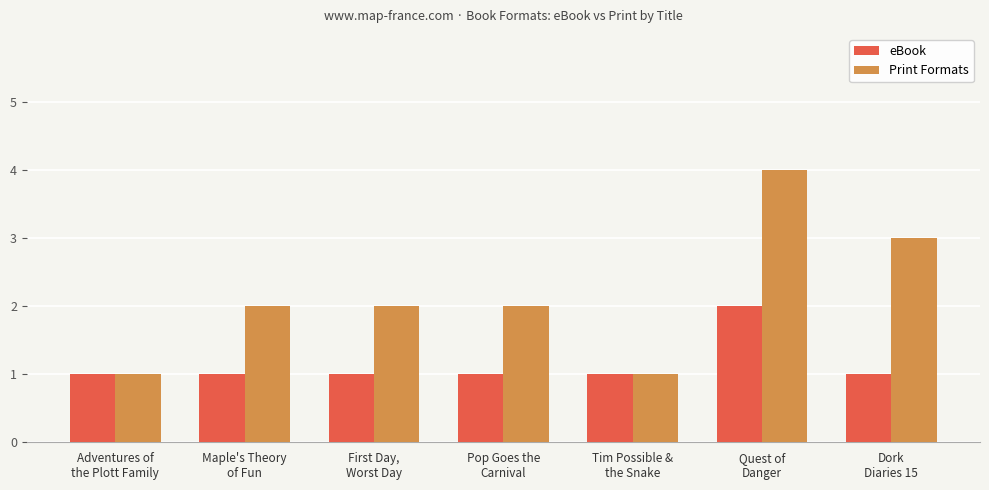

Which series has the largest total across all categories?

Print Formats